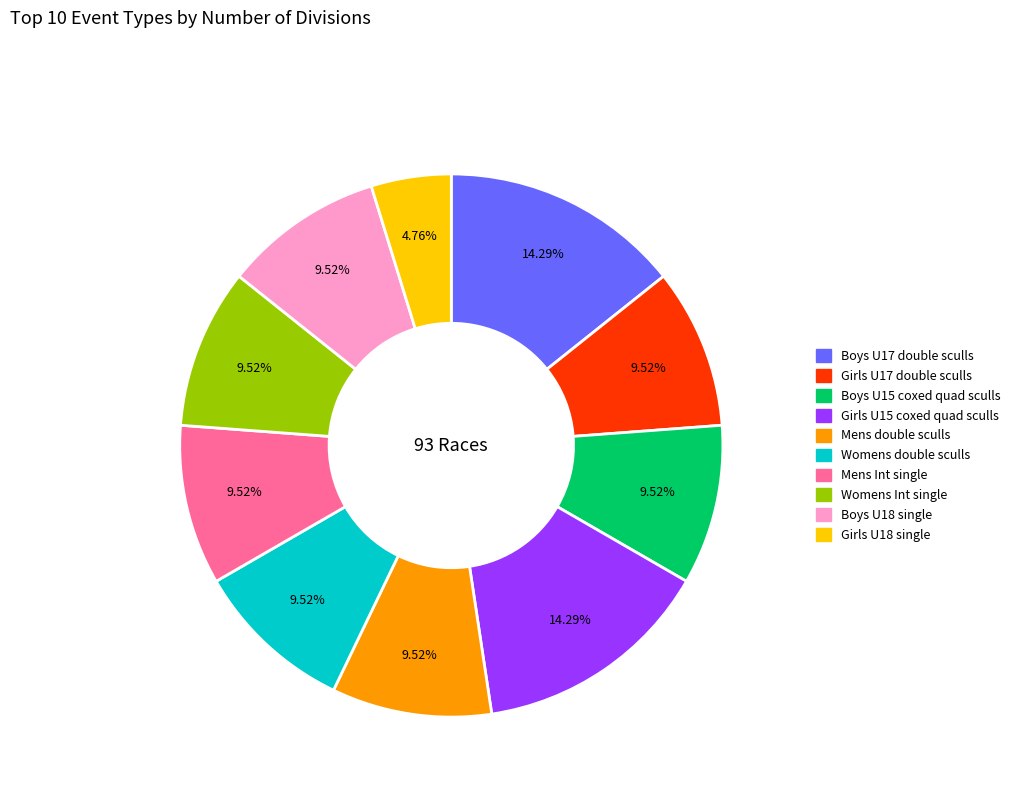

Is there a majority slice in this chart?

No